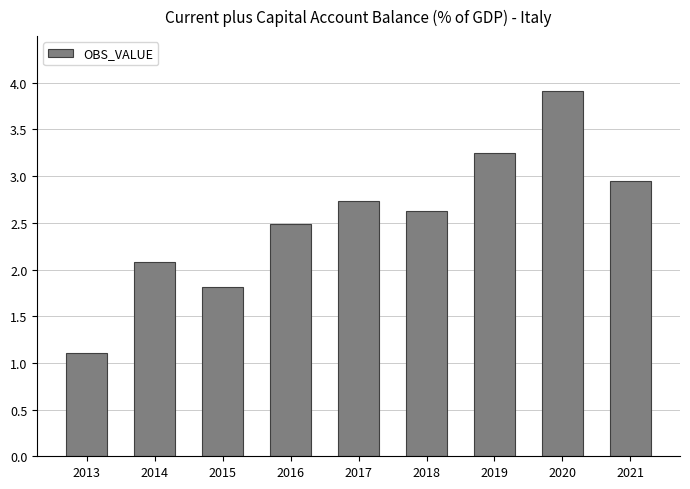

The value at 2018 is 1.1. True or false?

False